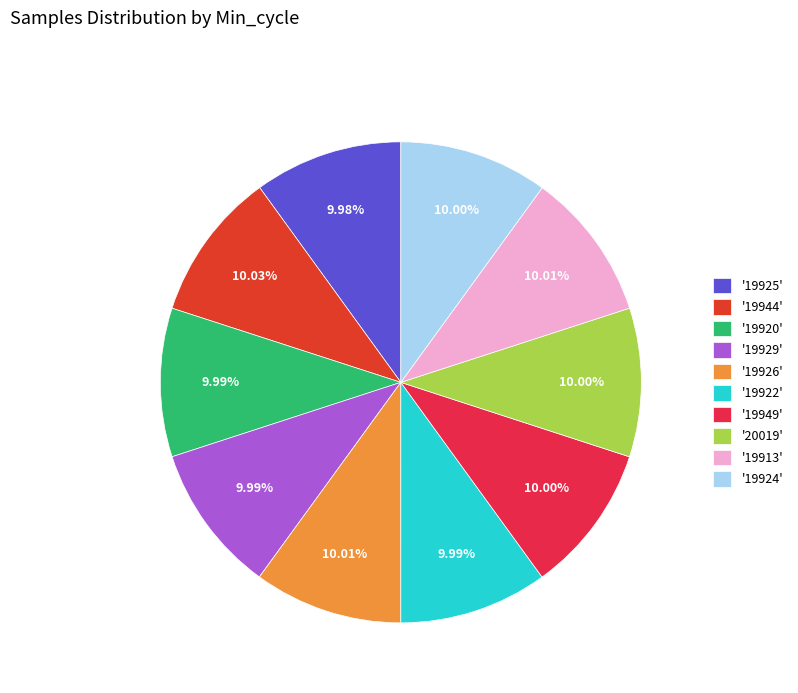

To the nearest percent, what is the average slice percentage?

10%